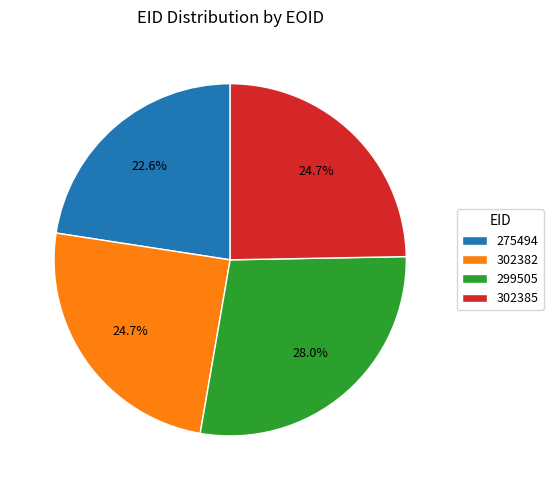

Which slice is the smallest?

275494